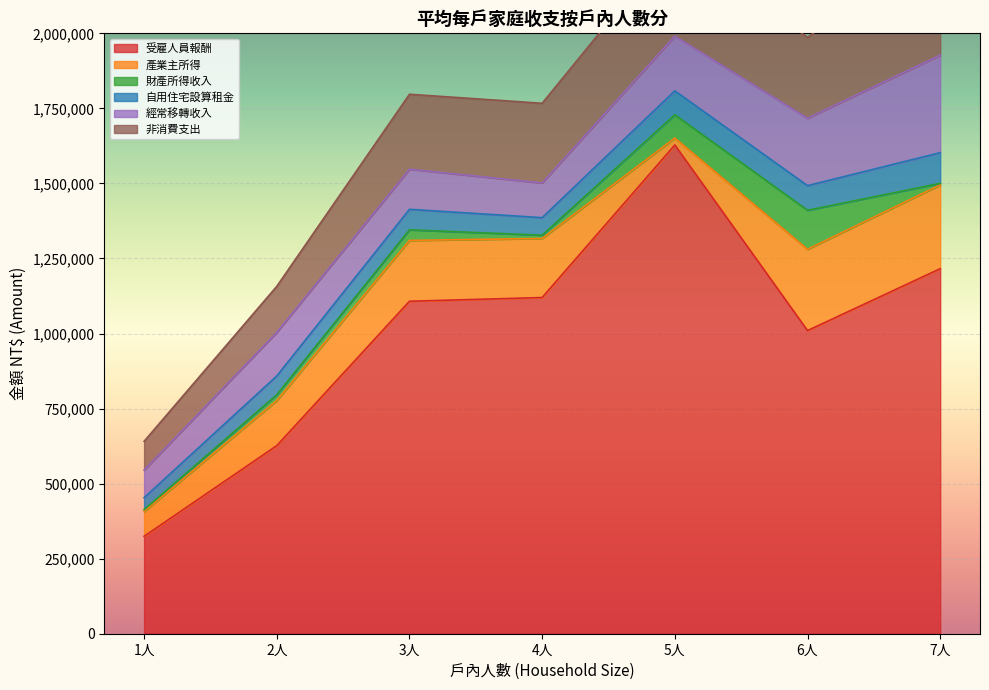

Which has a higher value, 1人 or 6人?

6人